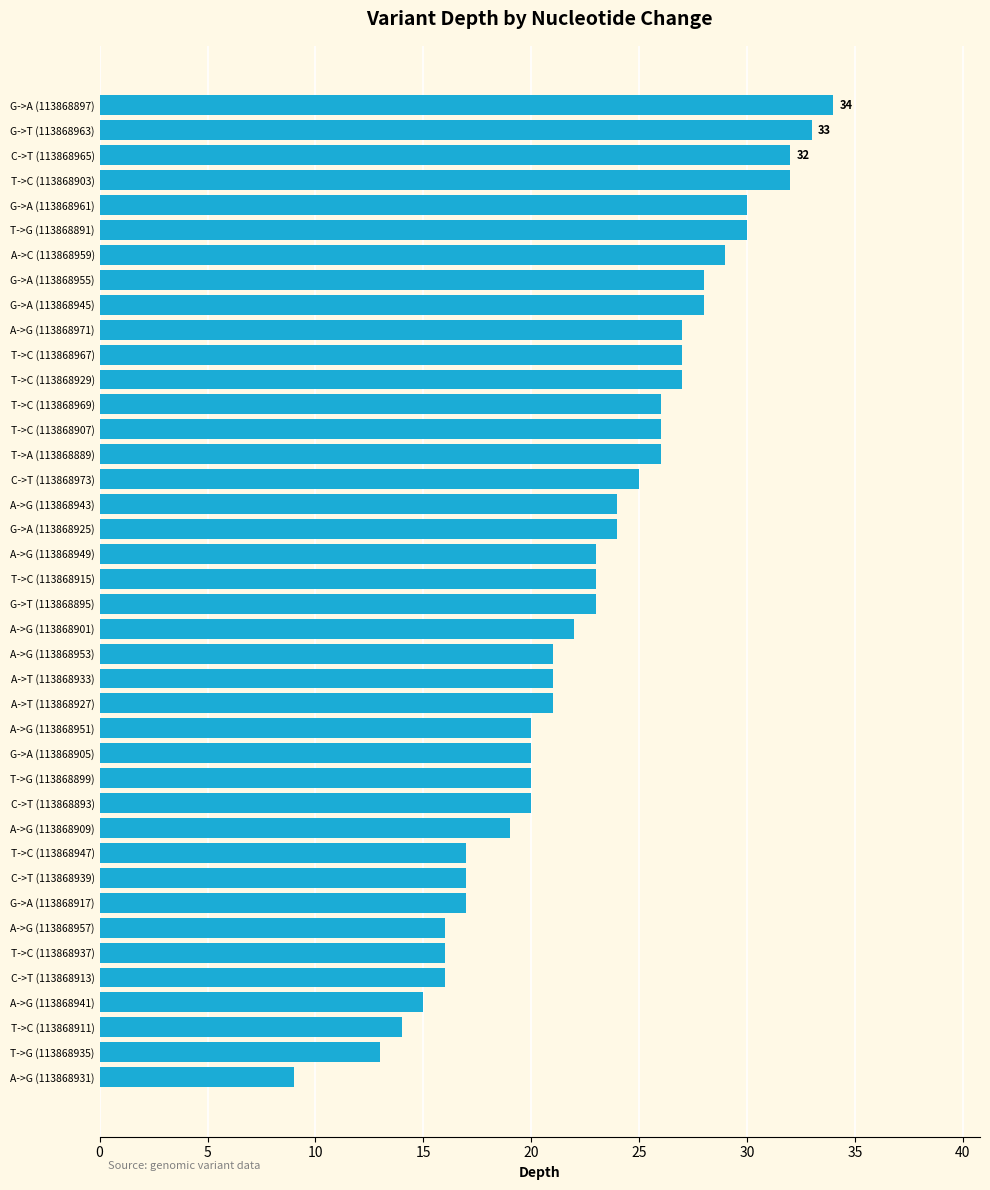

How many bars are there in total?

40